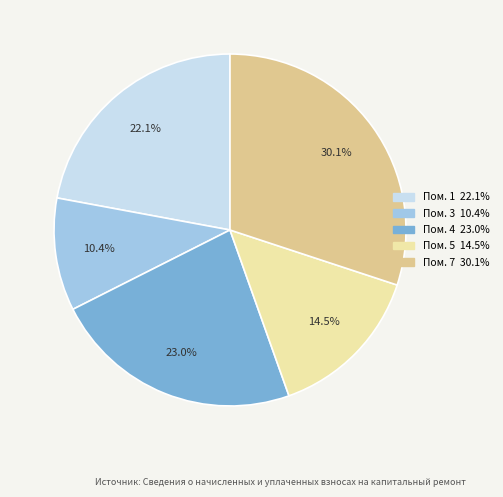

How many segments does this pie chart have?

5